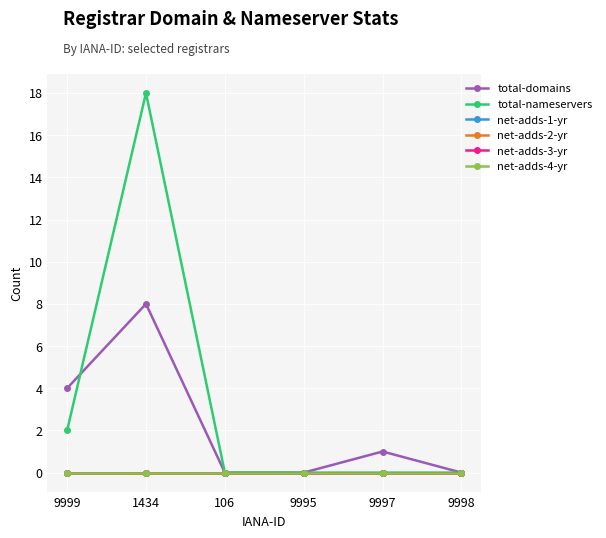

Which category has the lowest value in the net-adds-1-yr series?

9999